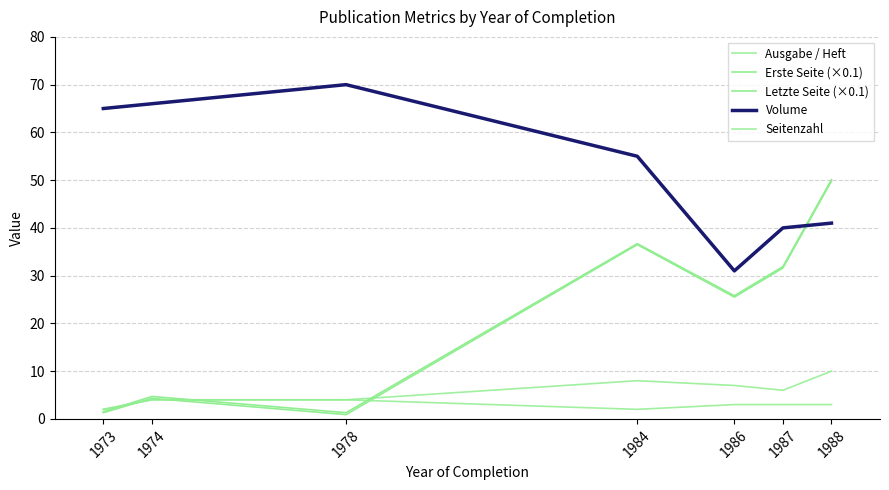

True or false: Erste Seite (×0.1) has more than 0 points higher than both neighbors.

True